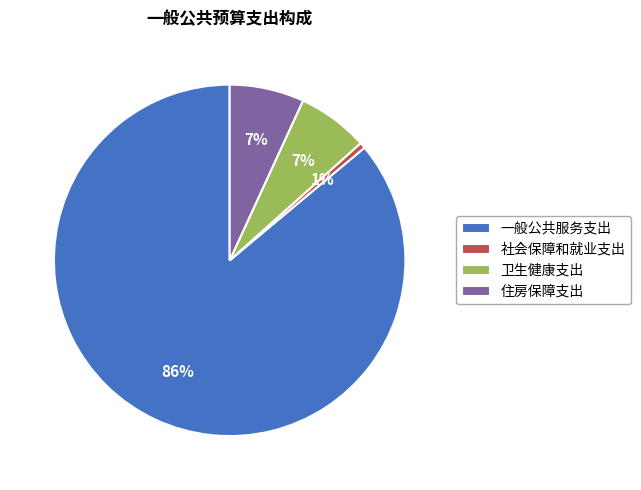

What is the ratio of the value at 社会保障和就业支出 to the value at 住房保障支出?

0.1